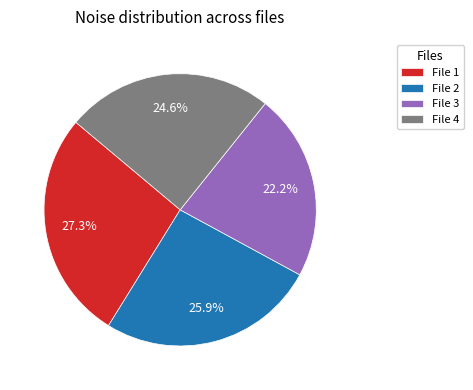

What percentage do File 3 and File 4 together represent?

46.8%